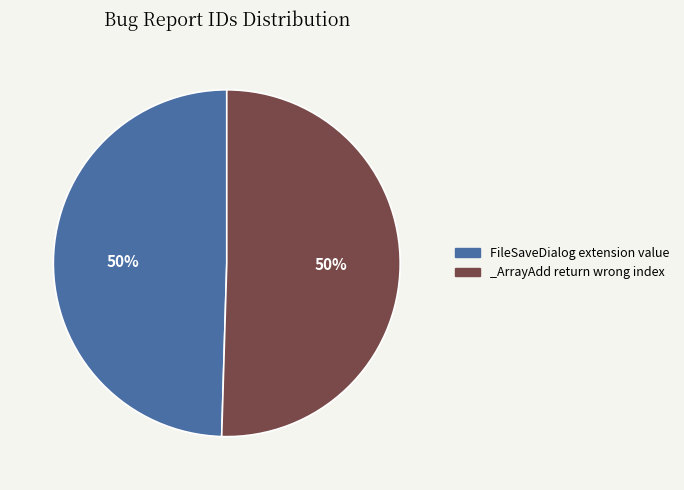

What percentage is the FileSaveDialog extension value slice, to the nearest percent?

50%